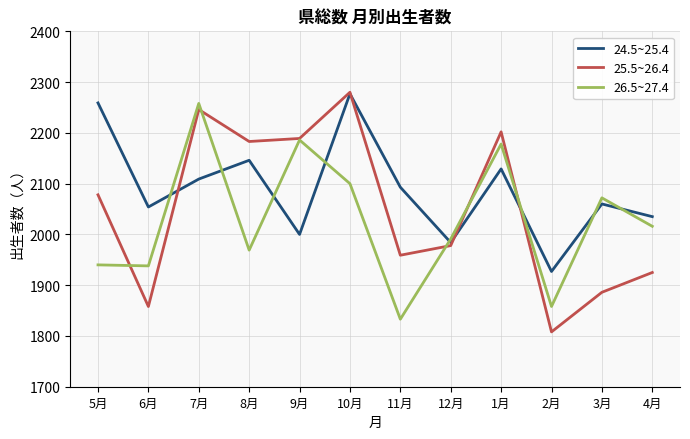

What is the total value across all series at 7月?

6613